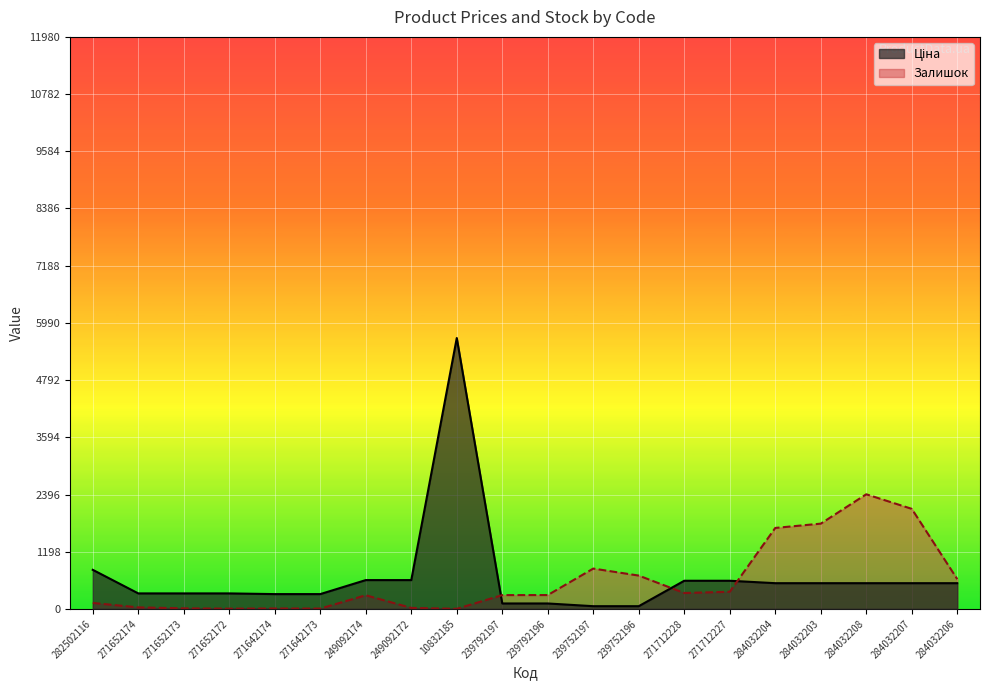

The Залишок series shows 286.0 at 249092174. True or false?

True